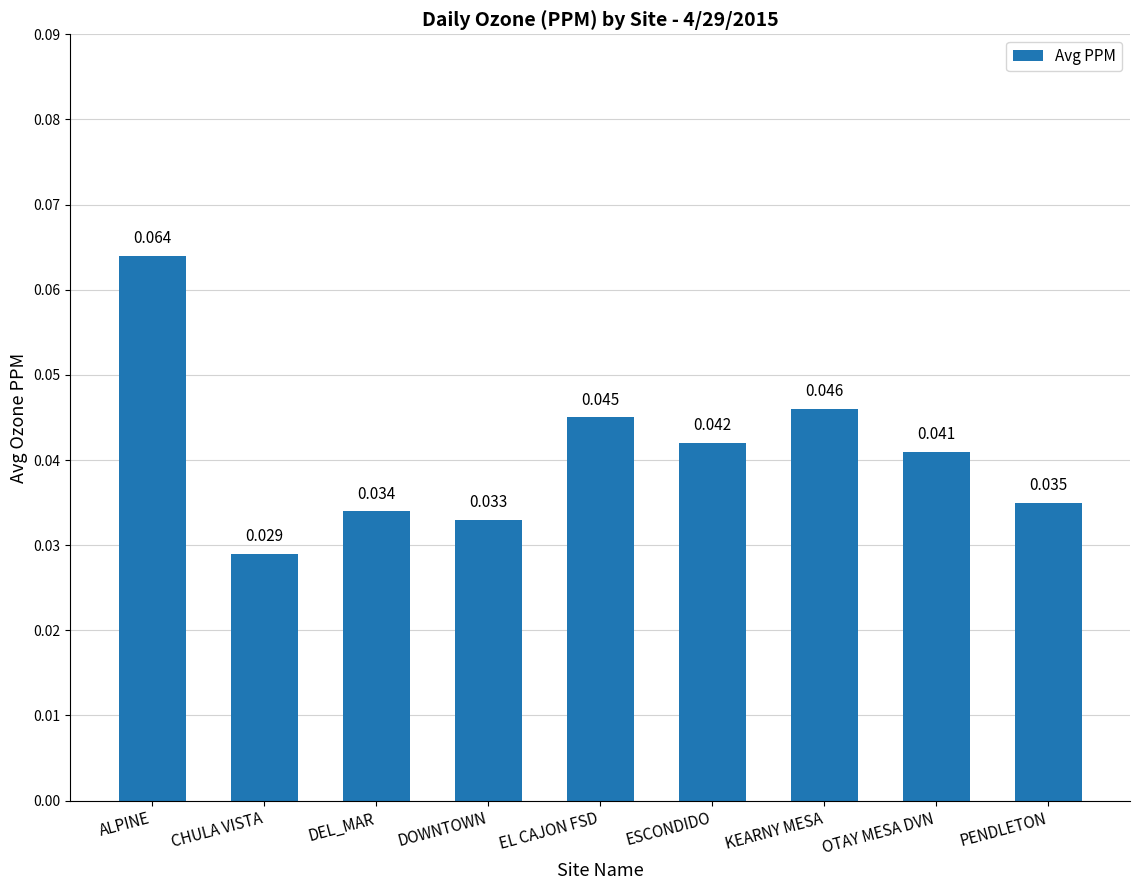

What is the label of the 9th bar from the right?

ALPINE